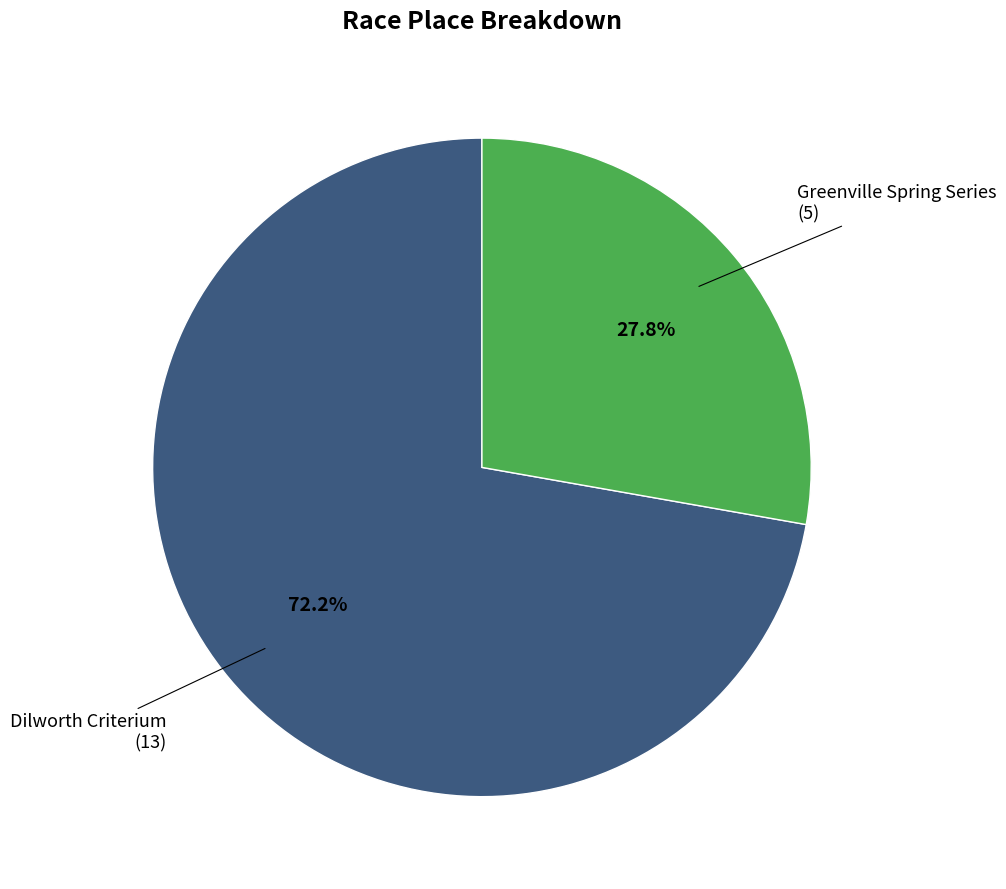

Does any single category account for the majority?

Yes